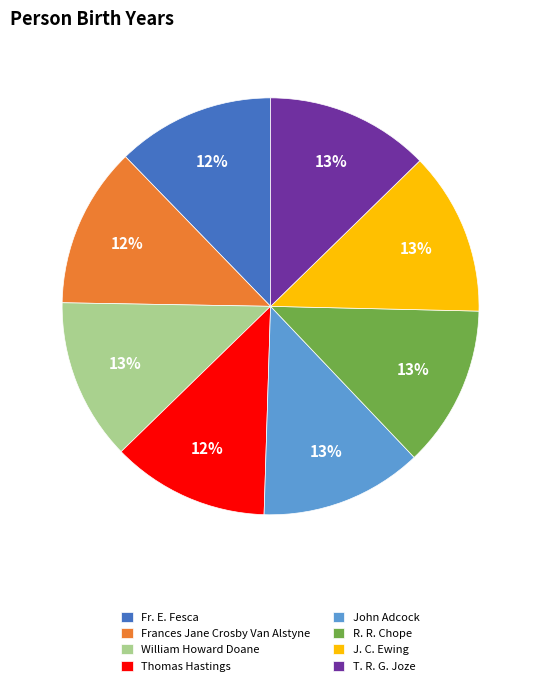

What is the ratio of the value at R. R. Chope to the value at William Howard Doane?

1.0